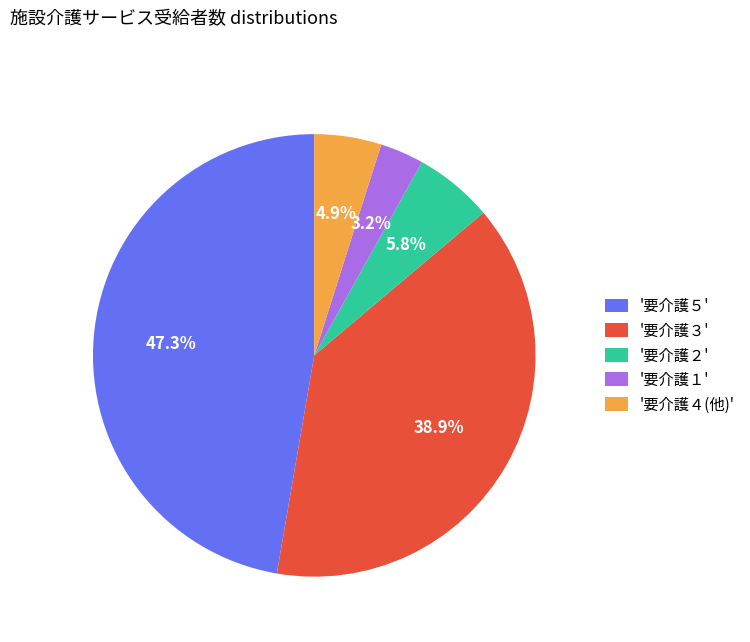

Do '要介護５' and '要介護３' together represent more than half of the pie?

Yes